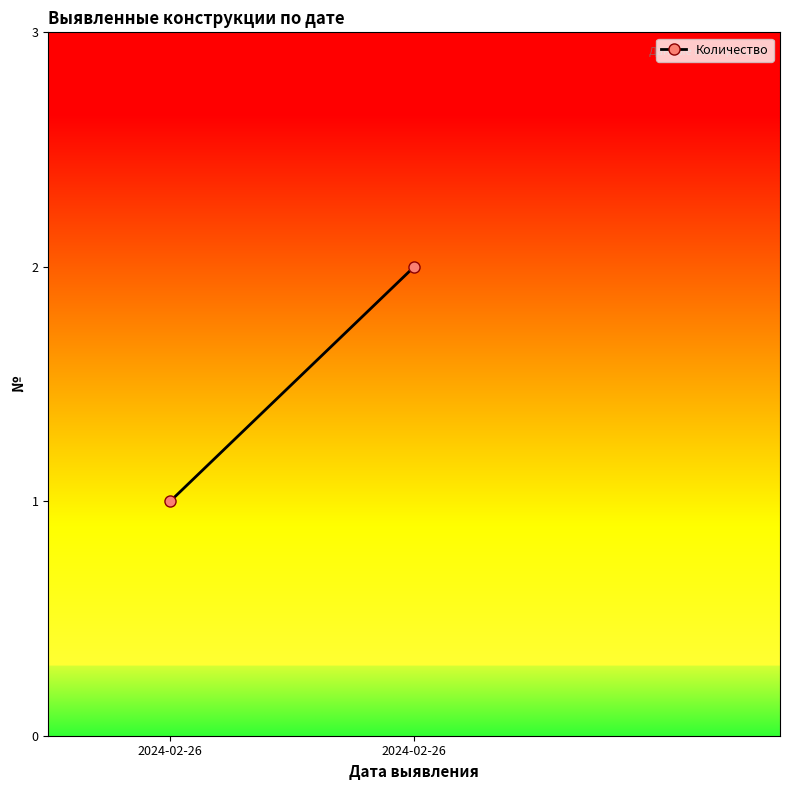

At which label is the value closest to 1?

2024-02-26